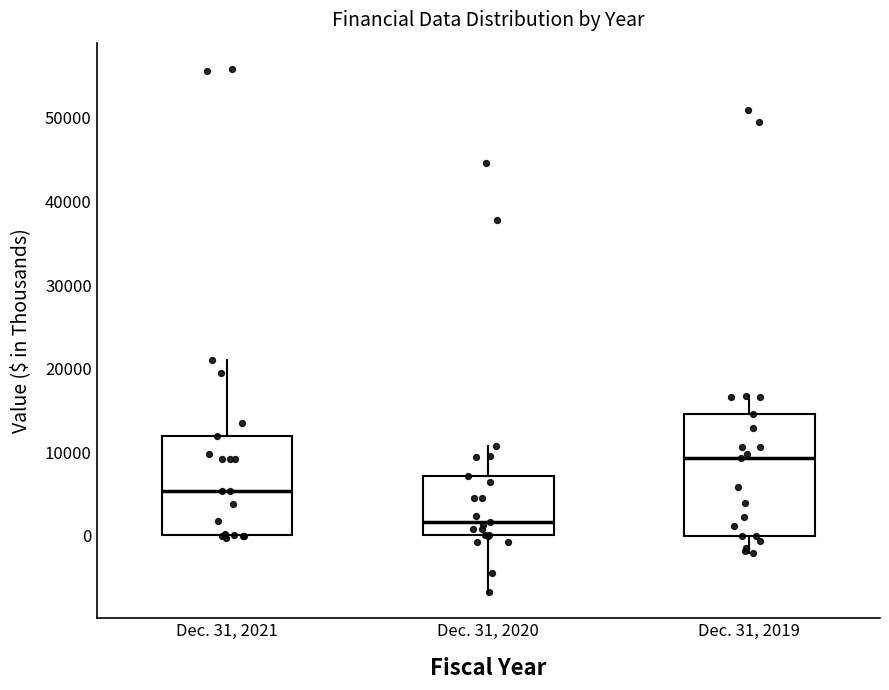

Reading left to right, transcribe this box plot: for each box, give where its median line is, the range the box spans, and where its two whiskers end, as read against the y-axis. The values are not printed on the chart, so give them approximately, as read against the axis.

Dec. 31, 2021: median 5000, box 0 to 12000, whiskers 0 (just below the box's lower edge) to 21000
Dec. 31, 2020: median 2000, box 0 to 7000, whiskers -7000 to 11000
Dec. 31, 2019: median 9000, box 0 to 15000, whiskers -2000 to 17000